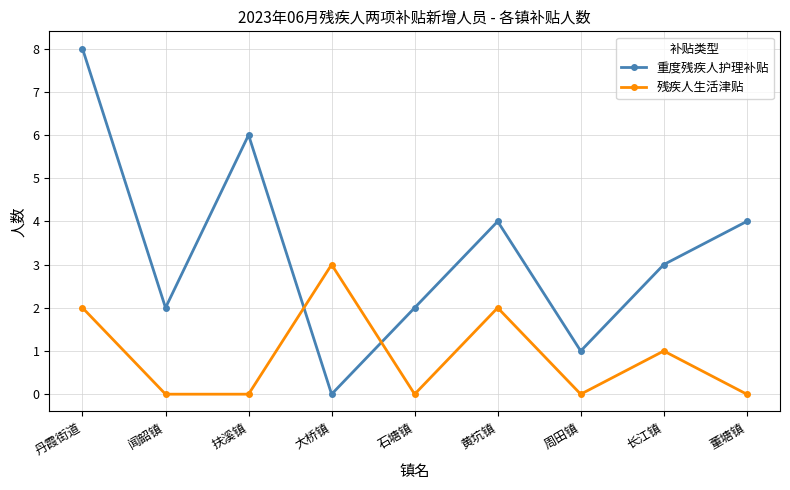

Reading left to right, transcribe all the data shown in this chart.

重度残疾人护理补贴: 丹霞街道=8	闻韶镇=2	扶溪镇=6	大桥镇=0	石塘镇=2	黄坑镇=4	周田镇=1	长江镇=3	董塘镇=4
残疾人生活津贴: 丹霞街道=2	闻韶镇=0	扶溪镇=0	大桥镇=3	石塘镇=0	黄坑镇=2	周田镇=0	长江镇=1	董塘镇=0